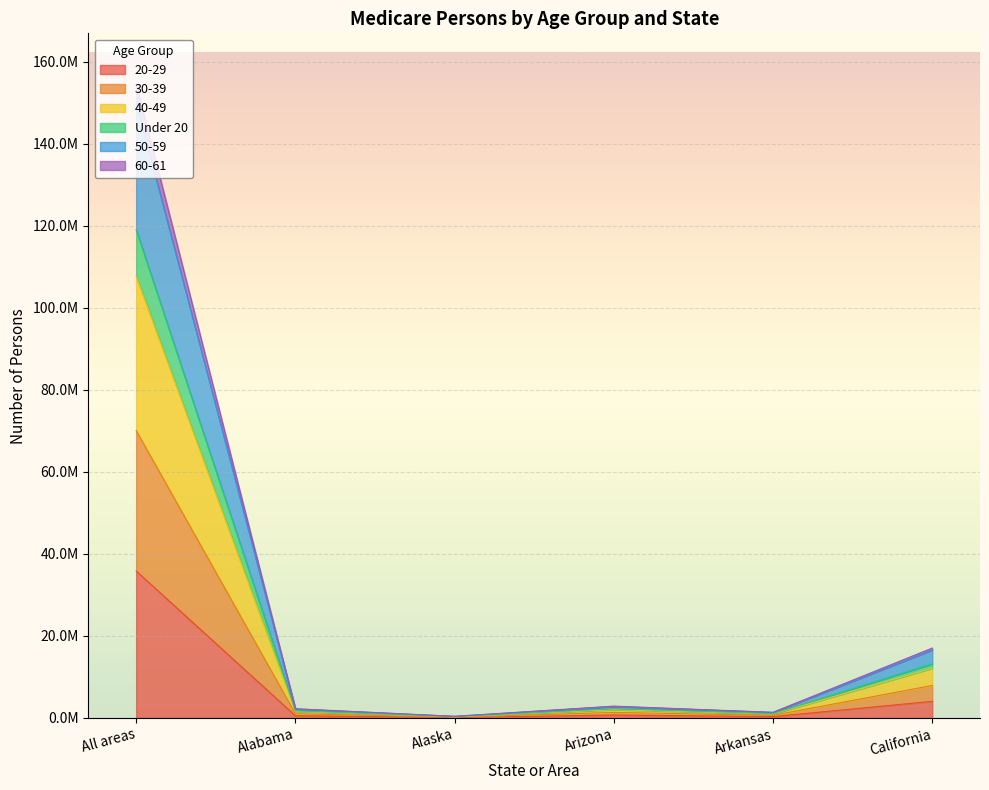

At which category does Under 20 reach its first local peak?

Arizona